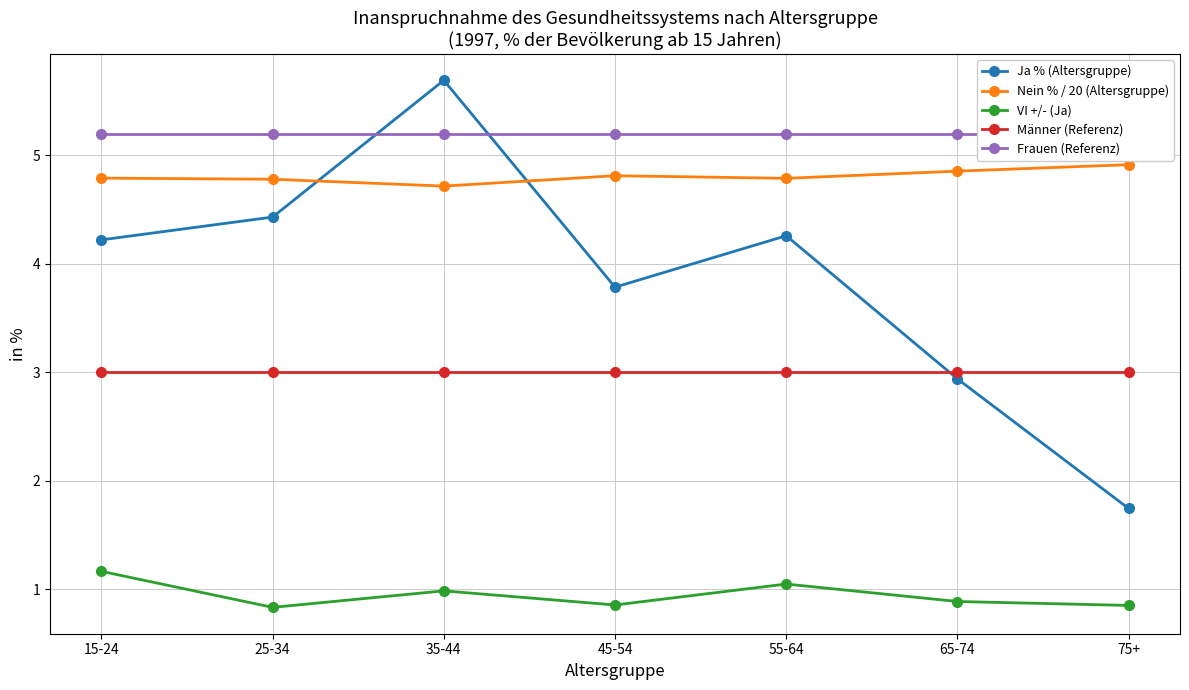

What is the label of the 3rd point from the right?

55-64